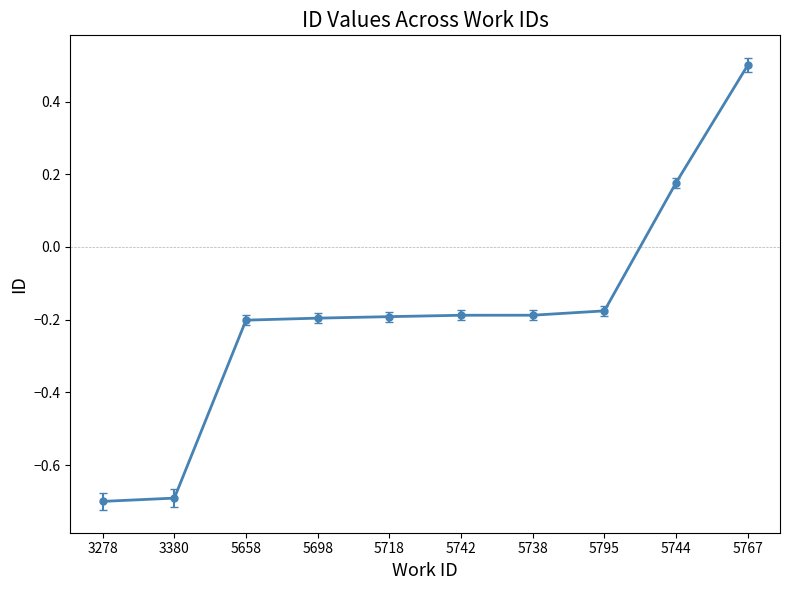

What is the label of the 9th point from the left?

5744